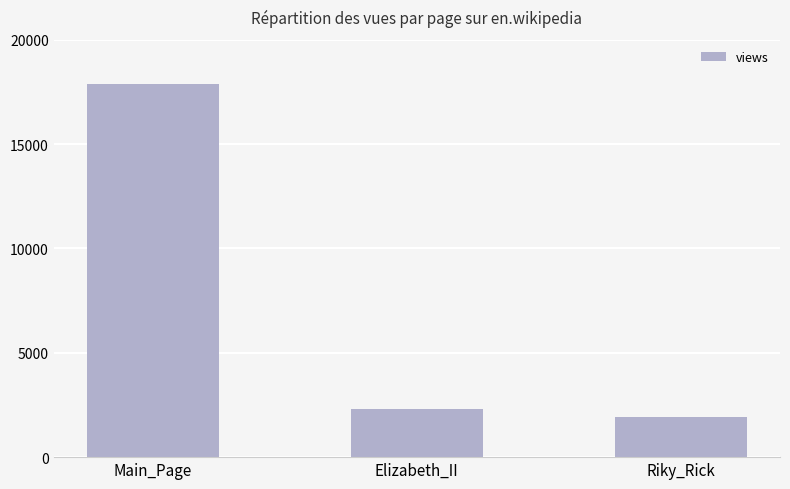

Approximately how many times larger is the value at Riky_Rick compared to Main_Page?

0.1